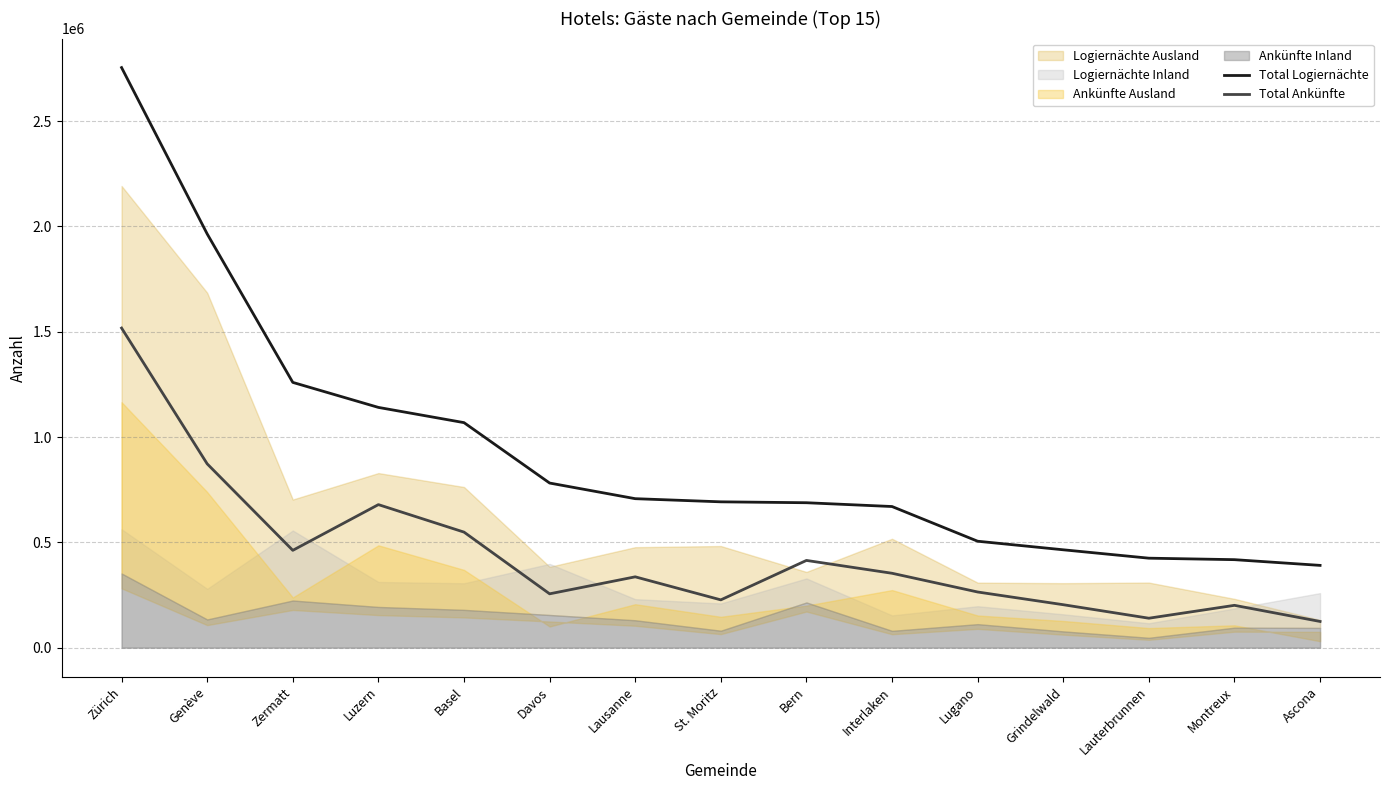

Which series changed the most between Zürich and Bern?

Total Logiernächte